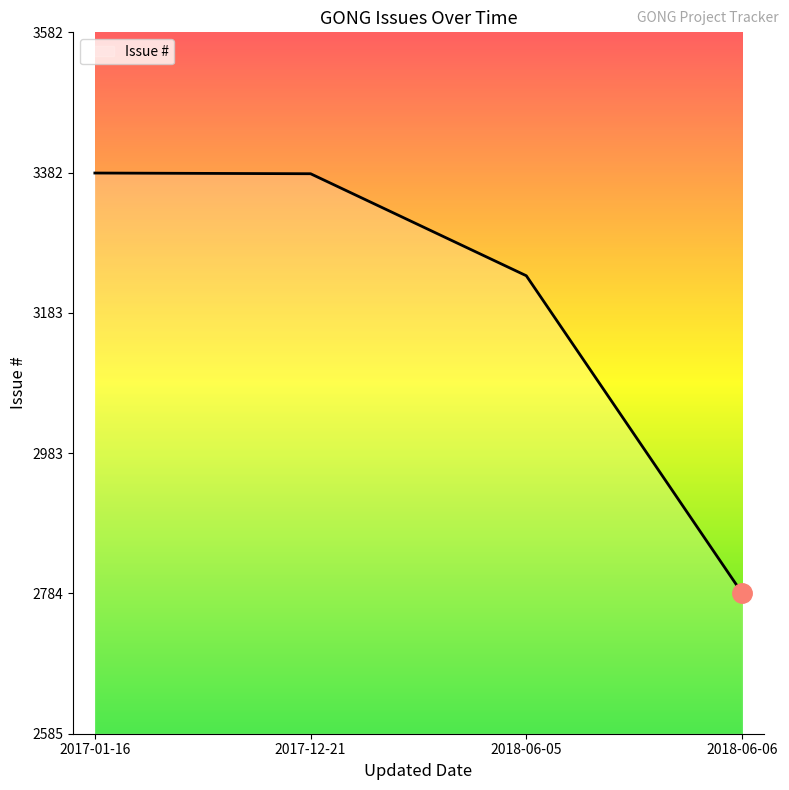

True or false: the data shows 3382 at 2017-01-16.

True